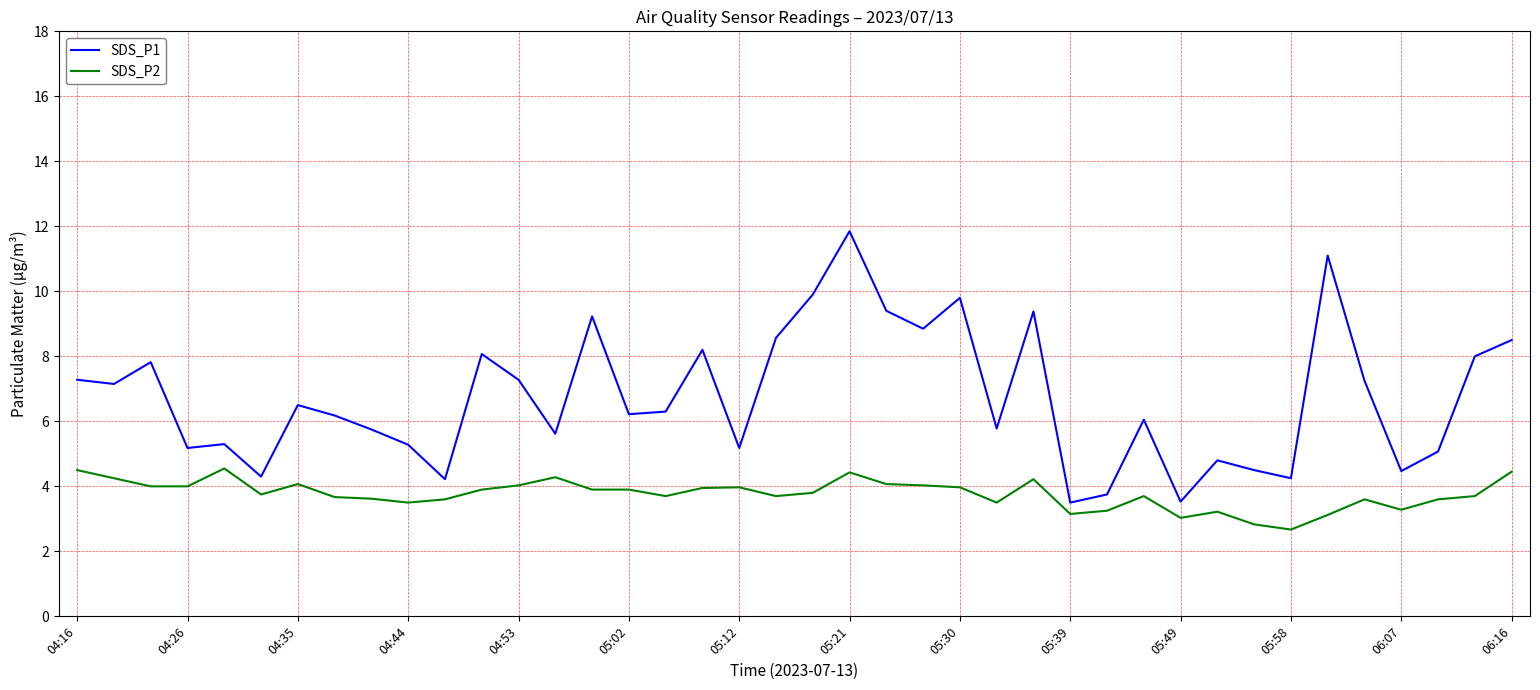

Which series has the widest spread of values?

SDS_P1